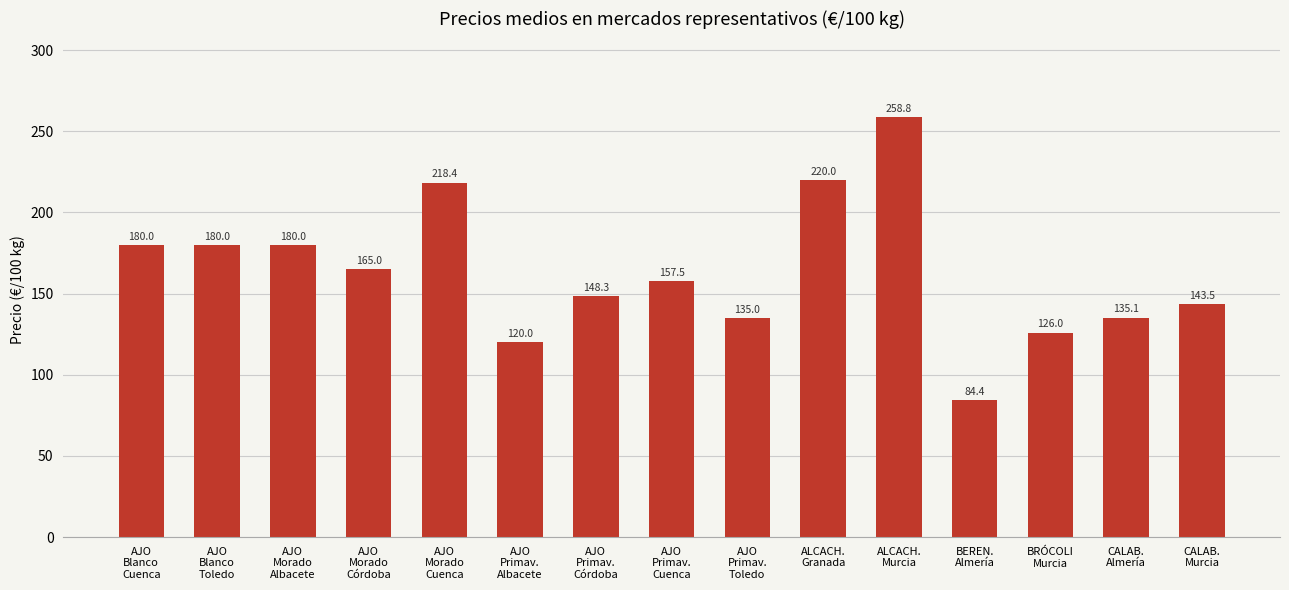

Which has a higher value, CALAB.
Almería or AJO
Primav.
Toledo?

CALAB.
Almería